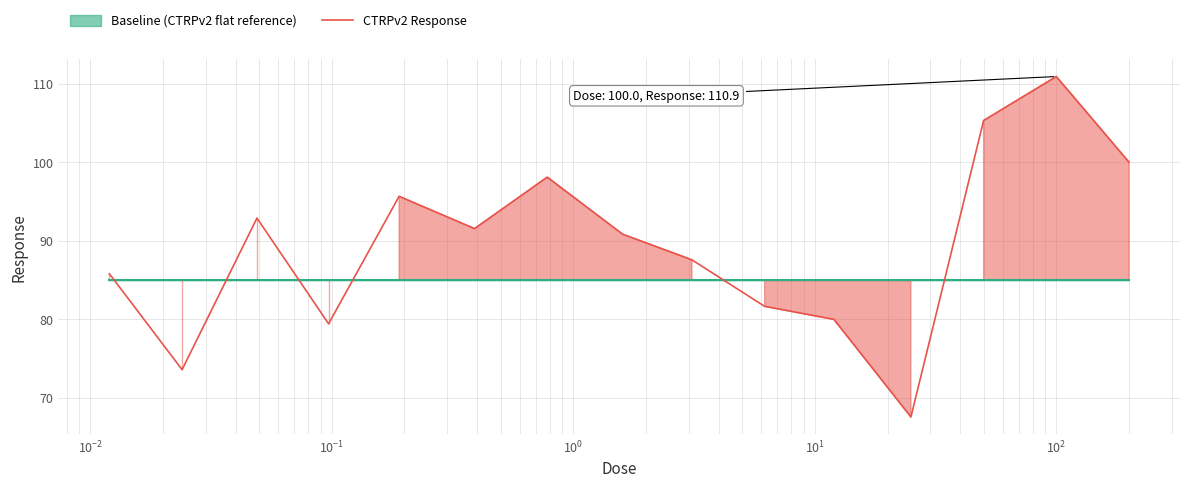

How many interior local valleys (lower than both neighbors) does the data have?

4